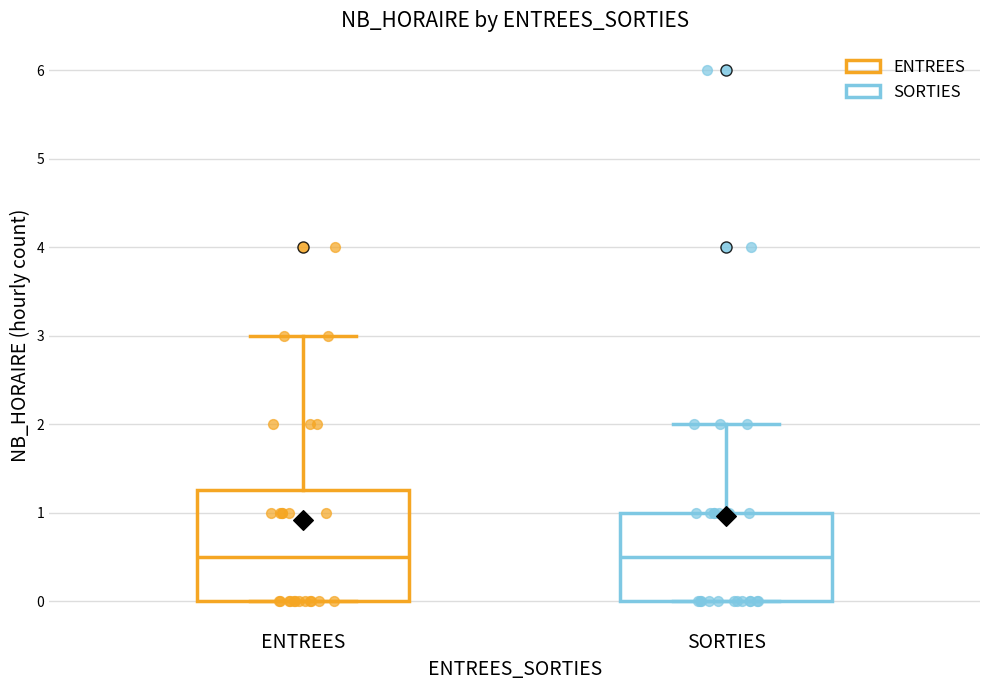

Which box is the tallest, from its lower edge to its upper edge?

ENTREES